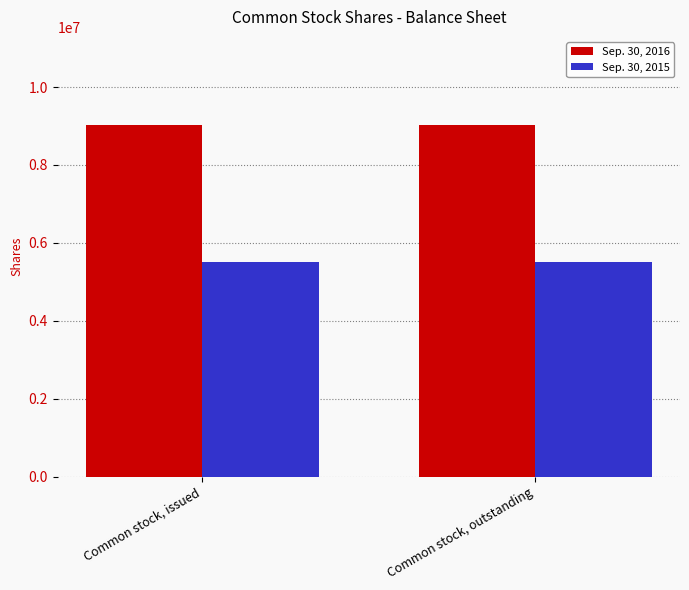

What is the smallest value displayed?

5500000